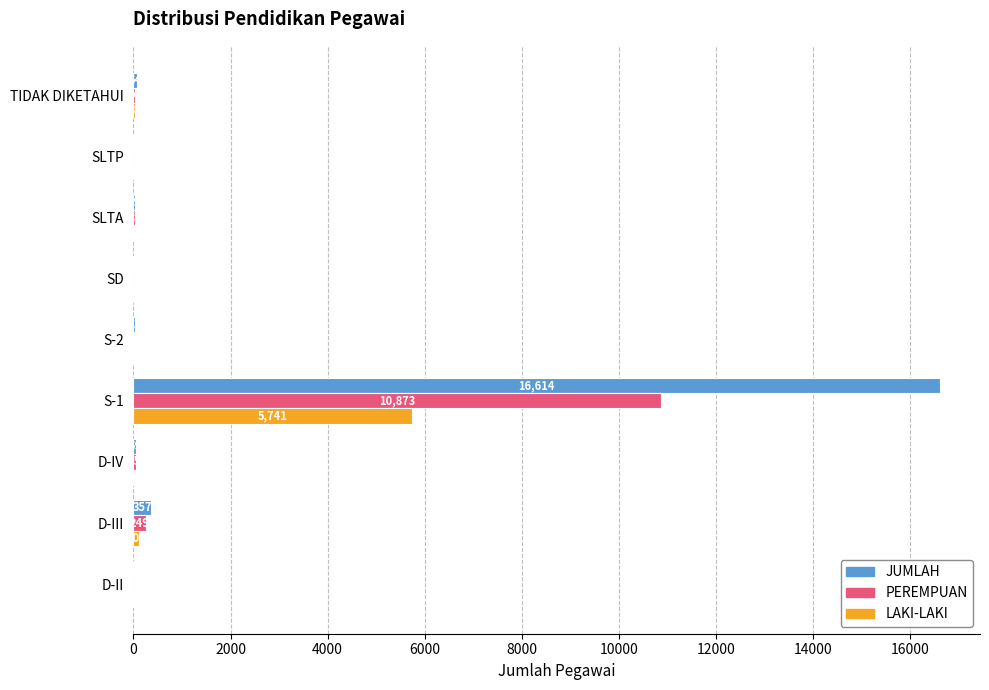

What is the sum of all JUMLAH values?

17171